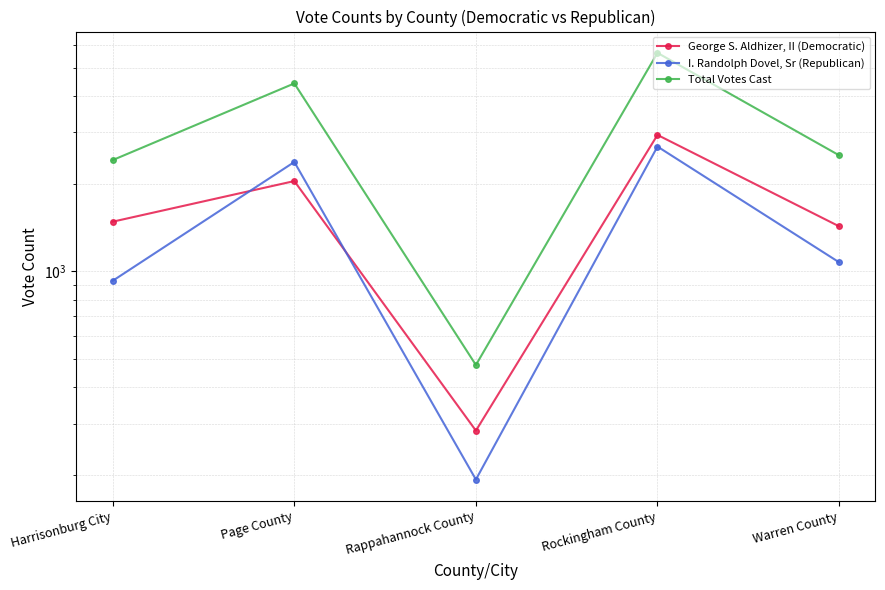

At which label does George S. Aldhizer, II (Democratic) first exceed 1480?

Page County